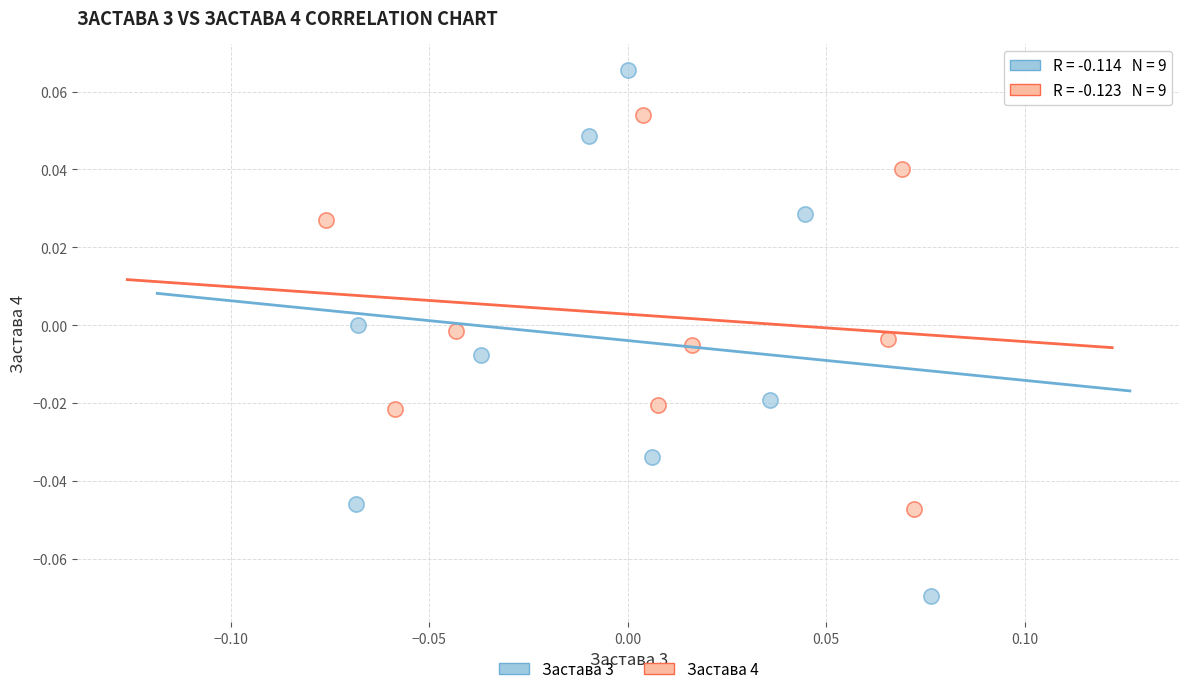

Which series reaches the maximum Y coordinate?

Застава 3